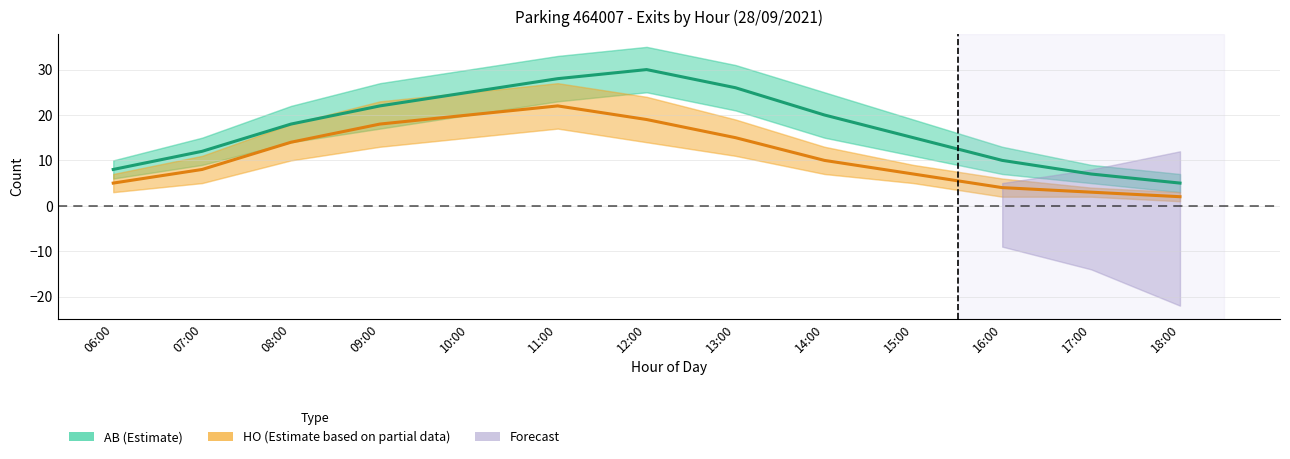

True or false: AB (Estimate) and HO (Estimate based on partial data) intersect in this chart.

False